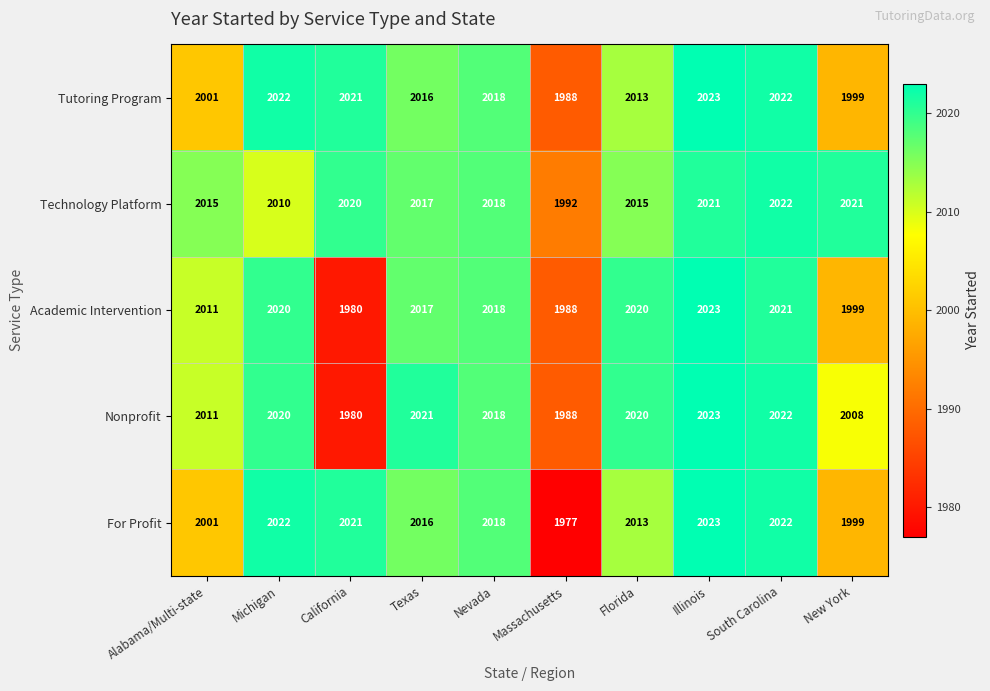

Which series has the largest total across all categories?

Technology Platform